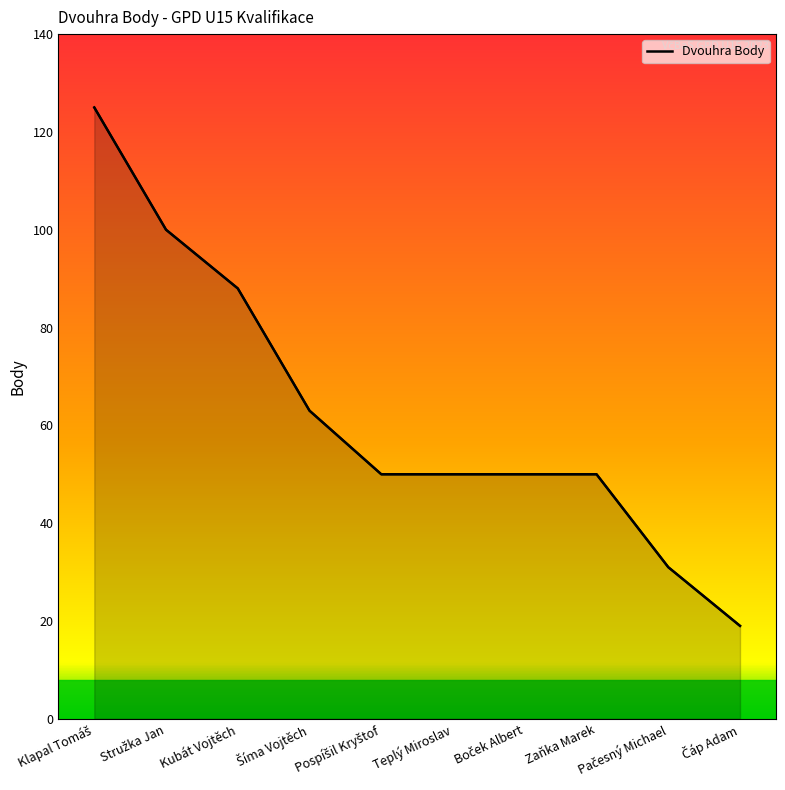

What is the average value?

63